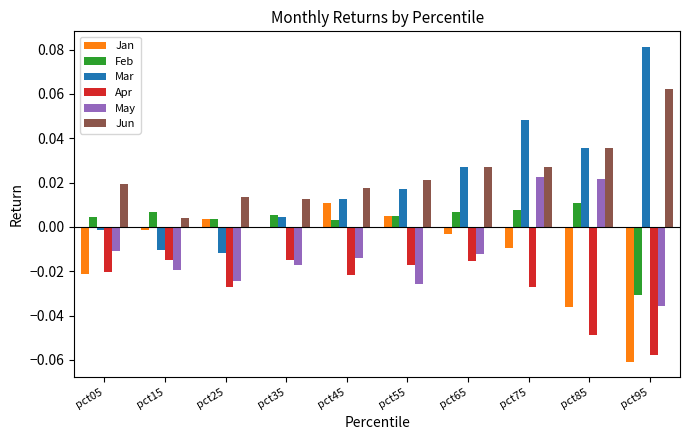

Which series has the largest total across all categories?

Jun